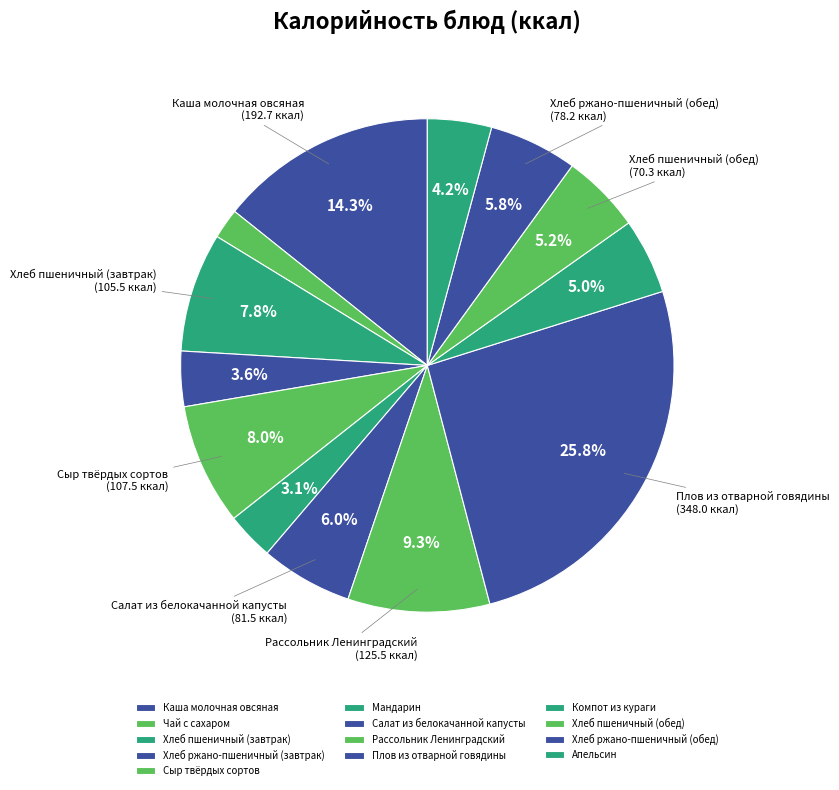

How many slices are in this pie chart?

13